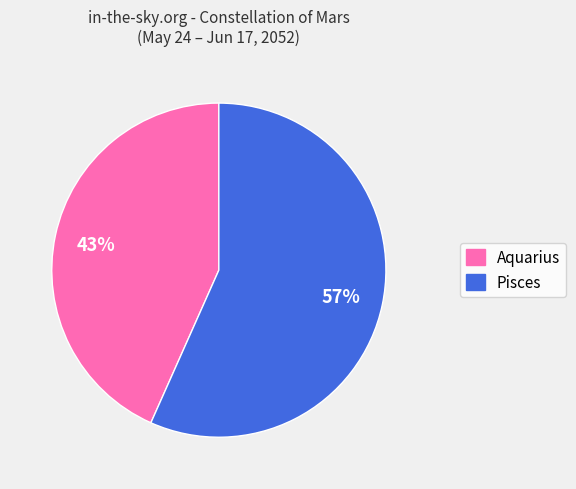

True or false: Aquarius accounts for 34% of the total.

False